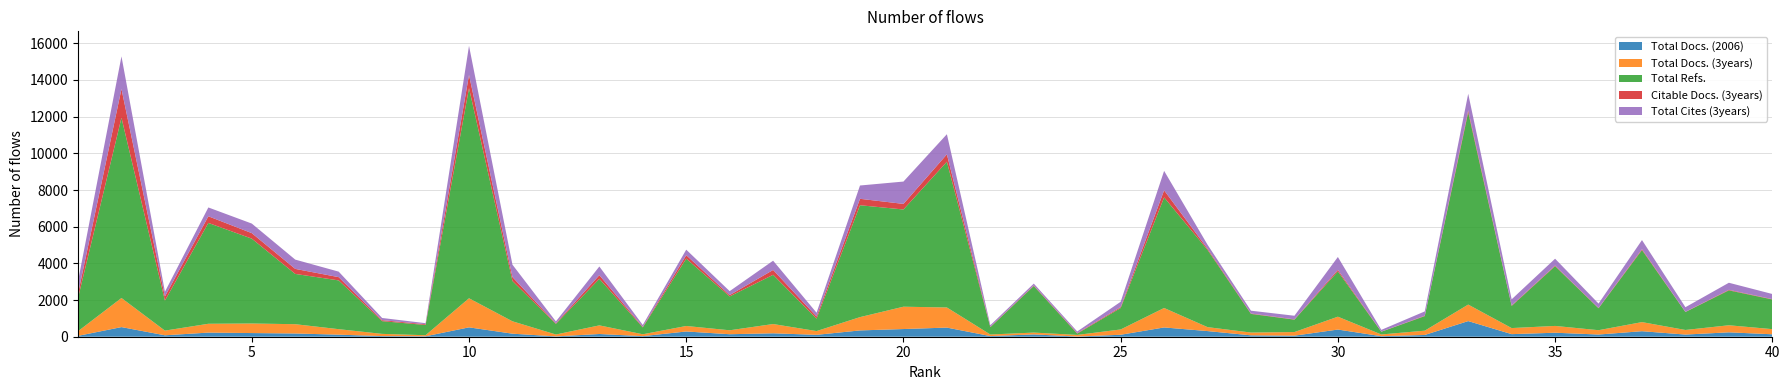

Reading left to right, list all the values displayed in this chart.

Total Docs. (2006): 1=48	2=525	3=78	4=225	5=200	6=177	7=112	8=35	9=25	10=511	11=166	12=18	13=148	14=32	15=286	16=136	17=187	18=103	19=344	20=419	21=498	22=35	23=126	24=11	25=107	26=506	27=308	28=76	29=58	30=391	31=29	32=96	33=853	34=141	35=218	36=120	37=301	38=118	39=240	40=133
Total Docs. (3years): 1=253	2=1587	3=255	4=481	5=521	6=506	7=300	8=120	9=57	10=1586	11=675	12=103	13=471	14=102	15=300	16=215	17=505	18=205	19=725	20=1218	21=1097	22=86	23=100	24=88	25=289	26=1061	27=215	28=152	29=197	30=701	31=94	32=234	33=900	34=331	35=371	36=236	37=496	38=250	39=385	40=280
Total Refs.: 1=1809	2=9829	3=1635	4=5500	5=4627	6=2742	7=2659	8=694	9=558	10=11459	11=2197	12=580	13=2538	14=375	15=3671	16=1846	17=2684	18=679	19=6101	20=5301	21=7947	22=399	23=2541	24=71	25=1169	26=6030	27=4213	28=1017	29=677	30=2469	31=149	32=794	33=10487	34=1207	35=3261	36=1196	37=3930	38=979	39=1903	40=1620
Citable Docs. (3years): 1=245	2=1569	3=227	4=362	5=301	6=274	7=178	8=53	9=42	10=718	11=215	12=30	13=201	14=29	15=190	16=73	17=265	18=116	19=351	20=305	21=404	22=22	23=29	24=29	25=52	26=386	27=65	28=22	29=15	30=86	31=8	32=22	33=108	34=30	35=33	36=19	37=48	38=12	39=30	40=17
Total Cites (3years): 1=670	2=1777	3=255	4=481	5=521	6=506	7=300	8=120	9=57	10=1586	11=675	12=103	13=471	14=102	15=300	16=215	17=505	18=205	19=725	20=1218	21=1097	22=86	23=100	24=88	25=289	26=1061	27=215	28=152	29=197	30=701	31=94	32=234	33=900	34=331	35=371	36=236	37=496	38=250	39=385	40=280